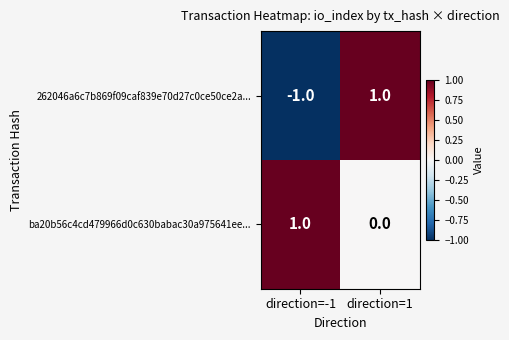

Which series has the largest range (max minus min)?

262046a6c7b869f09caf839e70d27c0ce50ce2a...